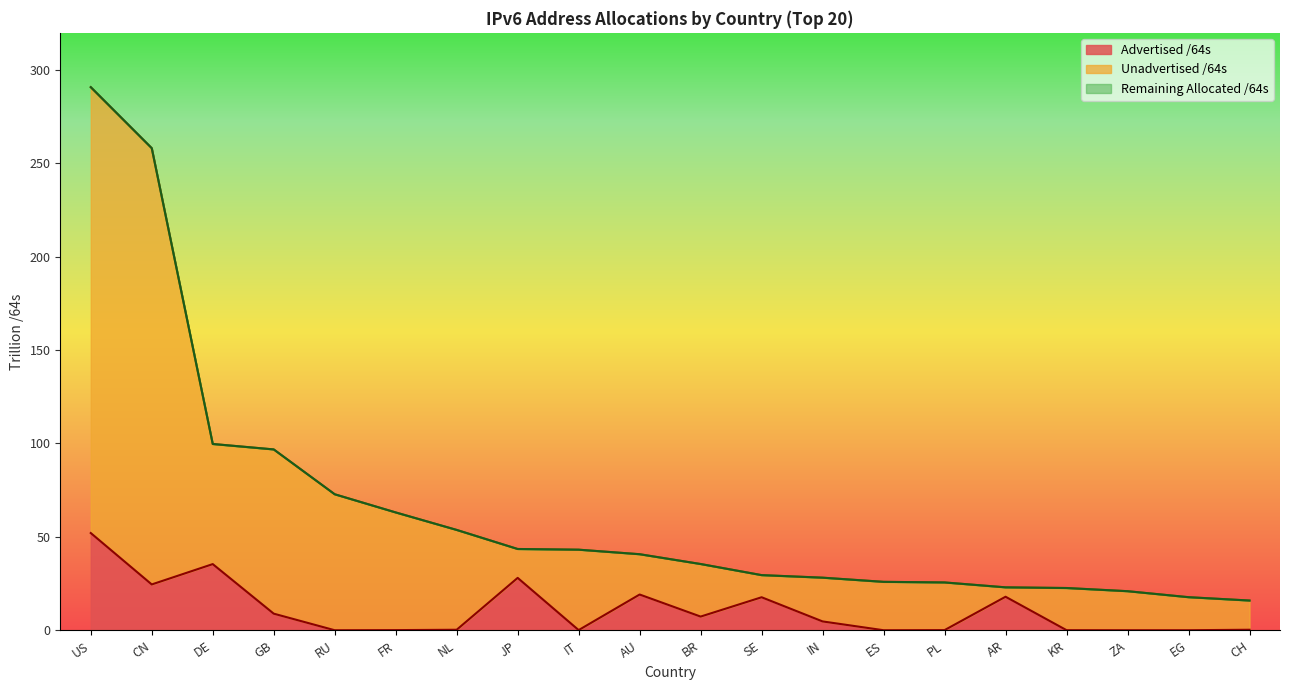

Reading left to right, extract all data points from this chart.

Allocated /64s: US=290.8	CN=258.1	DE=99.7	GB=96.8	RU=72.8	FR=63.1	NL=53.7	JP=43.5	IT=43.1	AU=40.7	BR=35.5	SE=29.5	IN=28.1	ES=25.9	PL=25.6	AR=23.0	KR=22.6	ZA=20.9	EG=17.7	CH=15.9
Advertised /64s: US=52.0	CN=24.5	DE=35.4	GB=8.9	RU=0.0	FR=0.1	NL=0.3	JP=28.0	IT=0.1	AU=19.1	BR=7.3	SE=17.7	IN=4.7	ES=0.0	PL=0.1	AR=17.9	KR=0.0	ZA=0.0	EG=0.0	CH=0.3
Unadvertised /64s: US=290.8	CN=258.1	DE=99.7	GB=96.8	RU=72.8	FR=63.1	NL=53.7	JP=43.5	IT=43.1	AU=40.7	BR=35.5	SE=29.5	IN=28.1	ES=25.9	PL=25.6	AR=23.0	KR=22.6	ZA=20.9	EG=17.7	CH=15.9